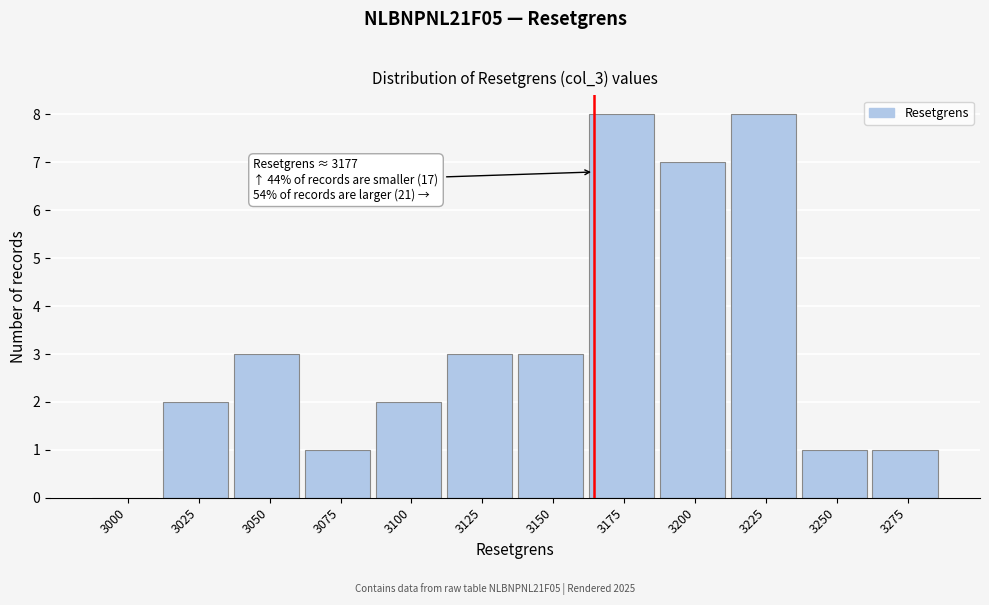

Reading left to right, transcribe all the data shown in this chart.

3000=0	3025=2	3050=3	3075=1	3100=2	3125=3	3150=3	3175=8	3200=7	3225=8	3250=1	3275=1